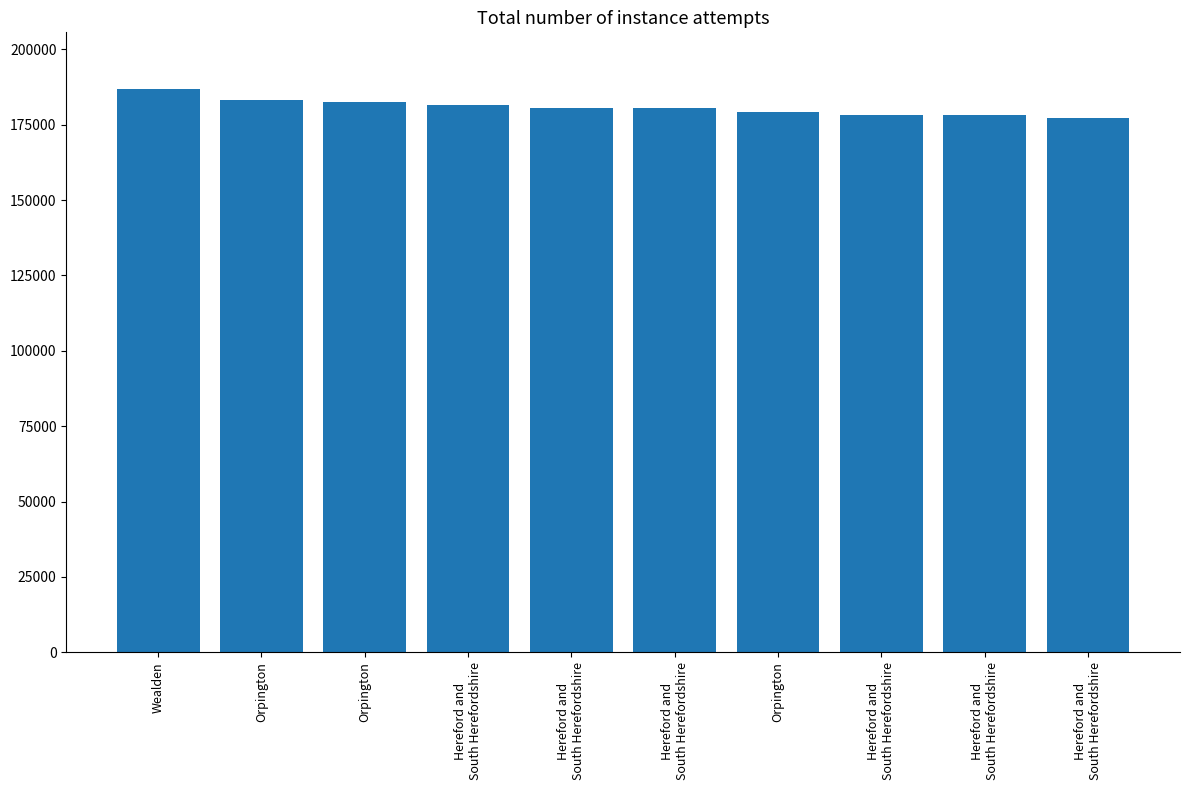

How many bars are there in total?

10